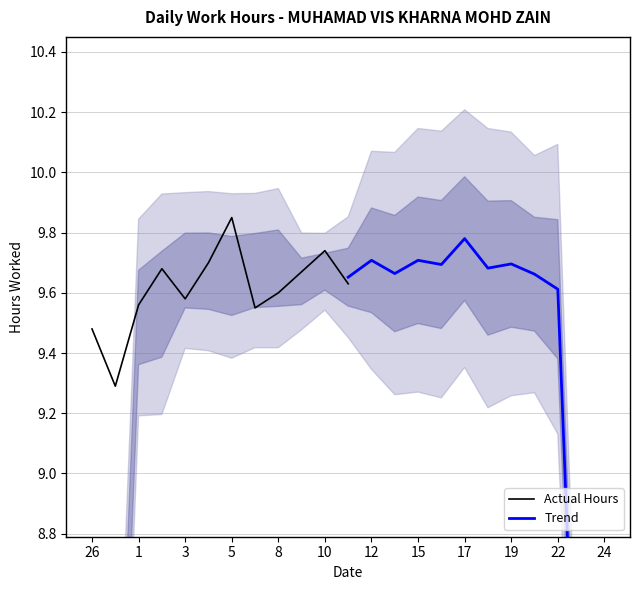

True or false: Actual Hours has more than 1 interior local peaks.

True